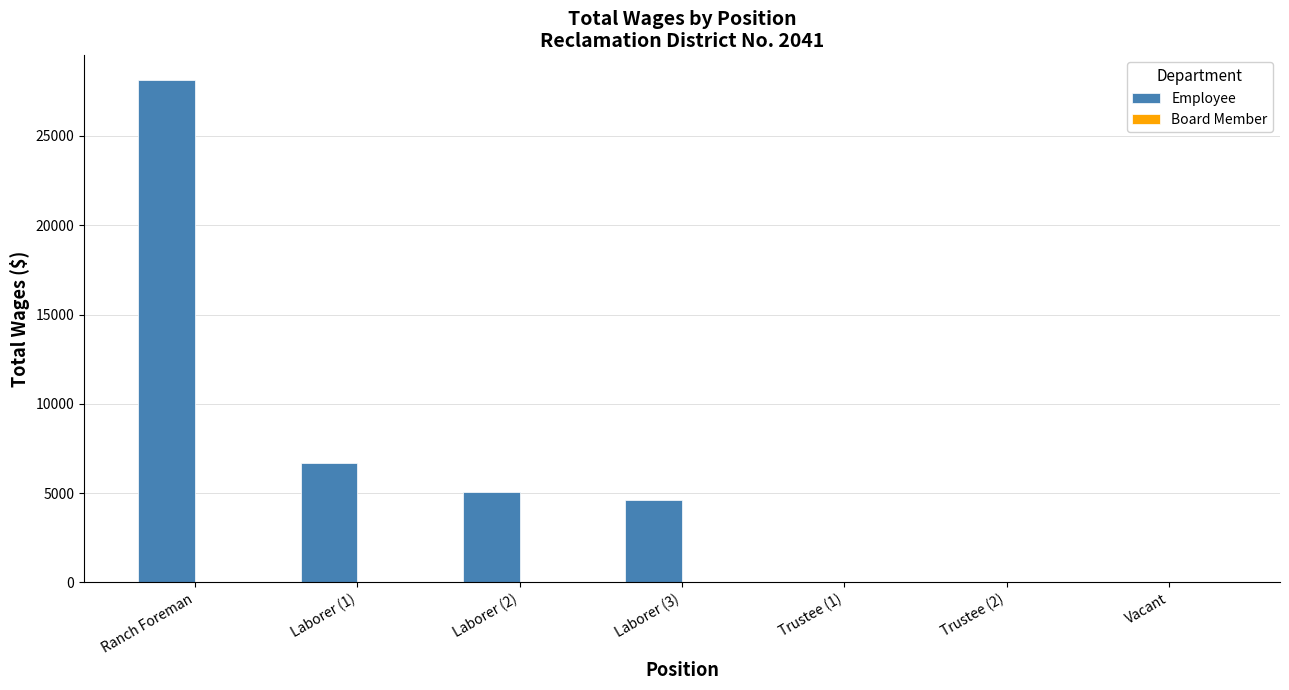

Between Laborer (1) and Trustee (2), which is larger?

Laborer (1)